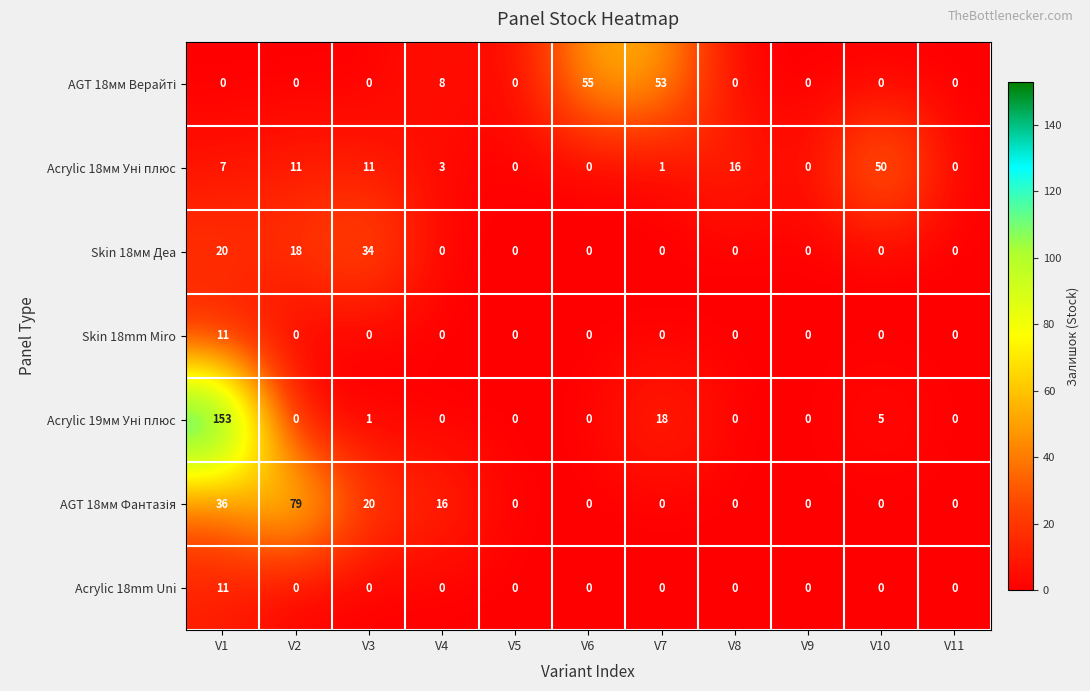

What is the sum of all Acrylic 18mm Uni values?

11